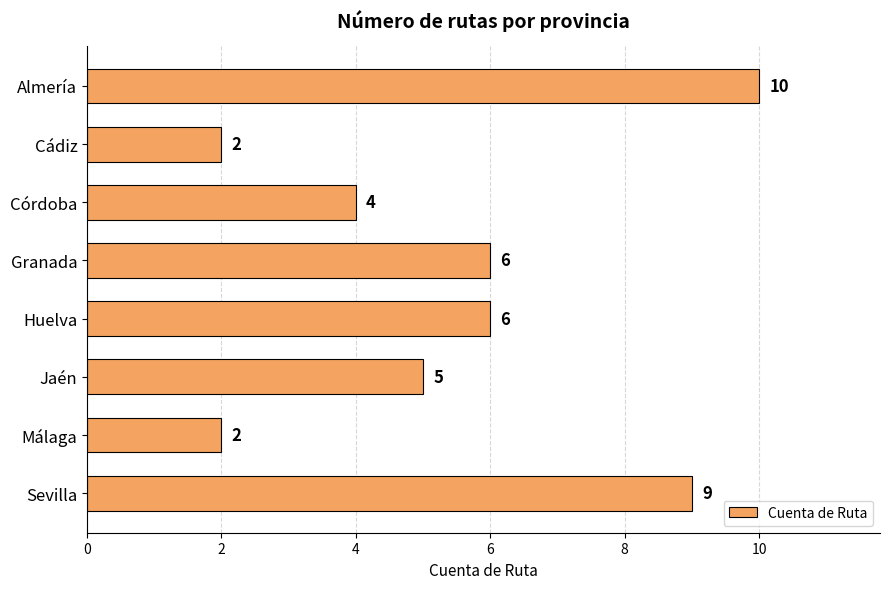

What is the difference between the maximum and minimum values?

8